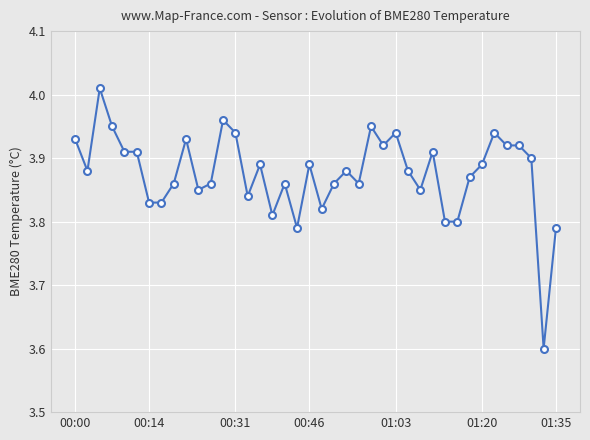

What is the difference between the maximum and minimum values?

0.4